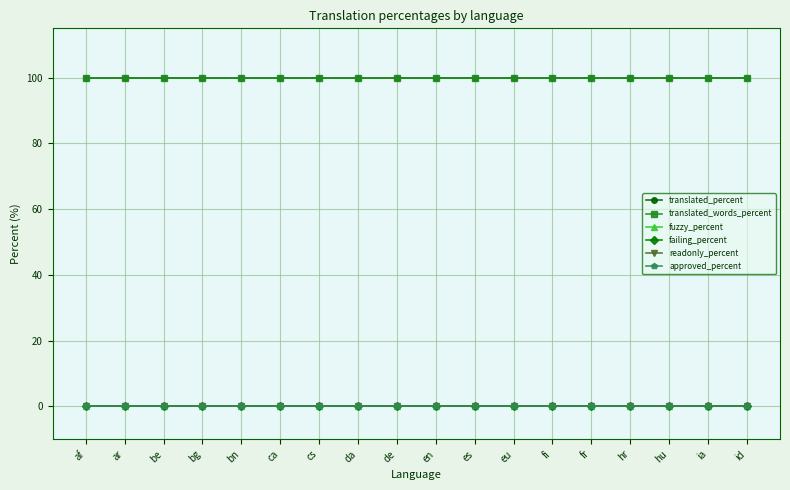

Which series has the widest spread of values?

translated_percent